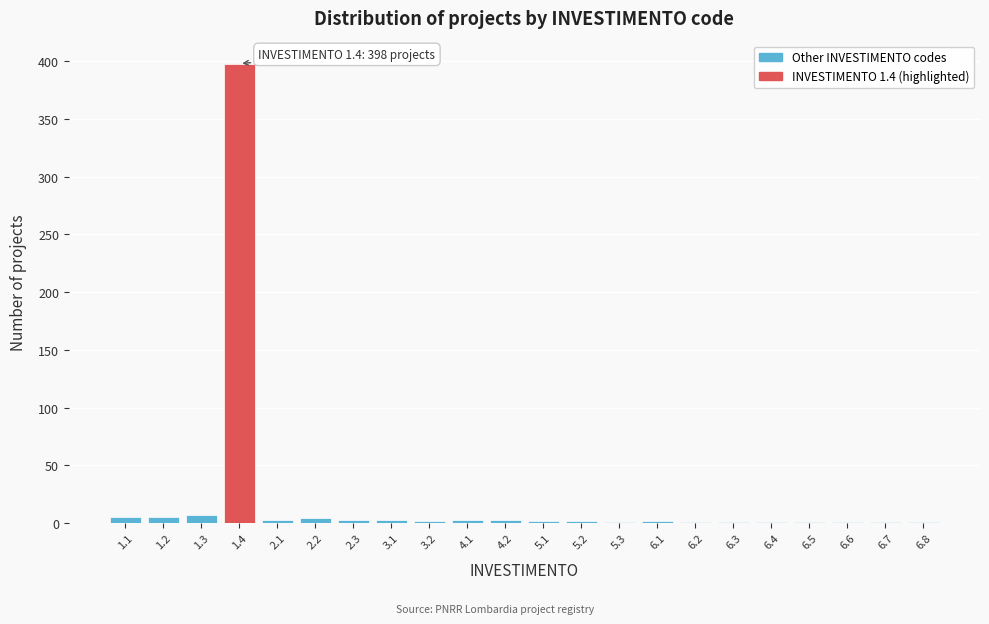

What is the sum of all values?

450